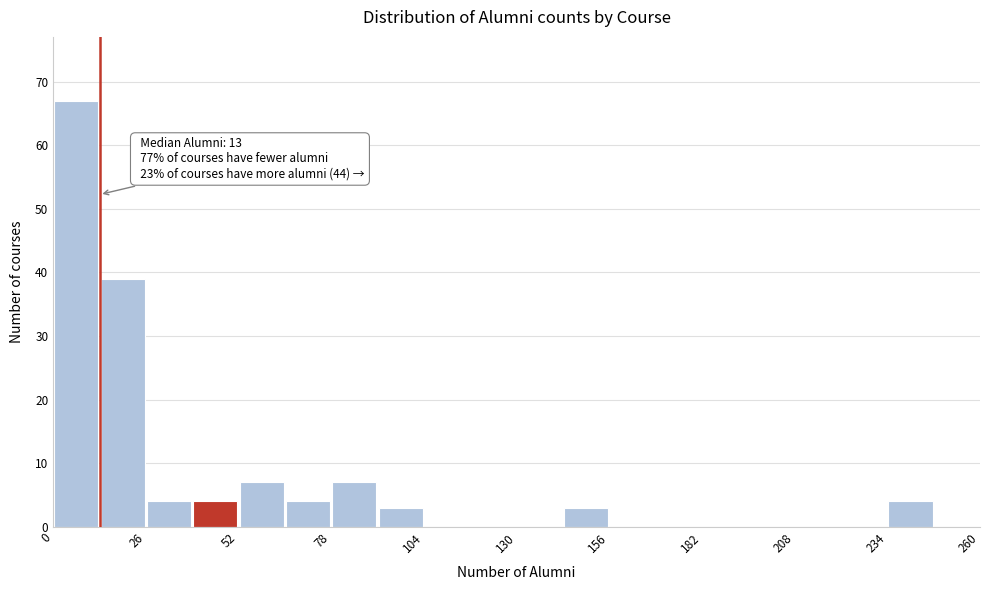

Read against the x-axis, roughly where is the centre of the tallest bar?

5